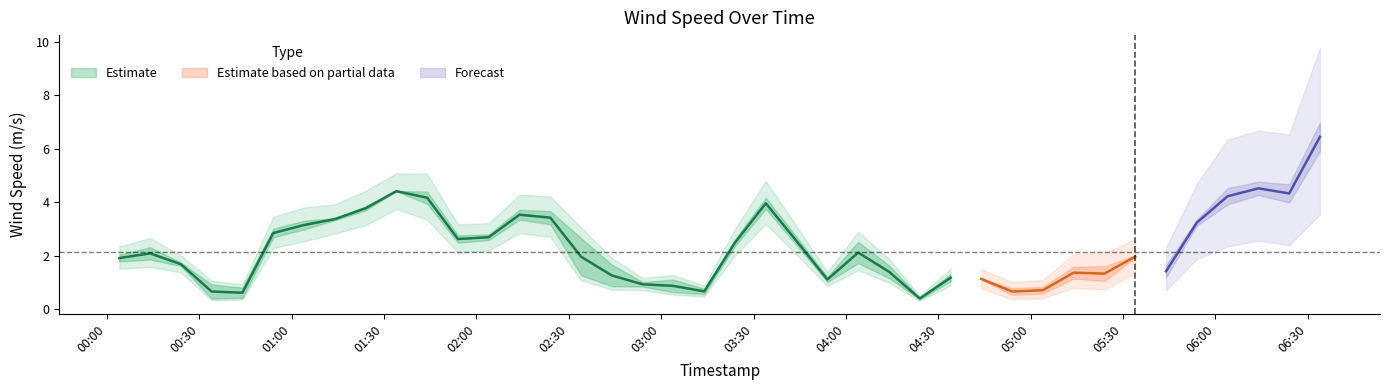

Reading left to right, list all the values displayed in this chart.

wind_spd_avg: 1.8	1.9	1.6	0.4	0.4	2.7	3.0	3.3	3.7	4.4	3.9	2.5	2.6	3.4	3.2	1.3	0.9	0.8	0.6	0.6	2.4	3.8	2.4	1.0	1.7	1.2	0.4	1.1	1.1	0.5	0.6	1.1	1.1	1.9	1.2	3.1	3.9	4.3	4.0	5.9
wind_spd_gust: 2.0	2.3	1.8	0.9	0.8	3.0	3.3	3.4	3.9	4.4	4.4	2.8	2.8	3.7	3.7	2.7	1.7	1.0	1.1	0.8	2.6	4.2	2.7	1.2	2.5	1.6	0.4	1.3	1.1	0.8	0.8	1.6	1.6	2.0	1.6	3.4	4.5	4.8	4.7	7.0